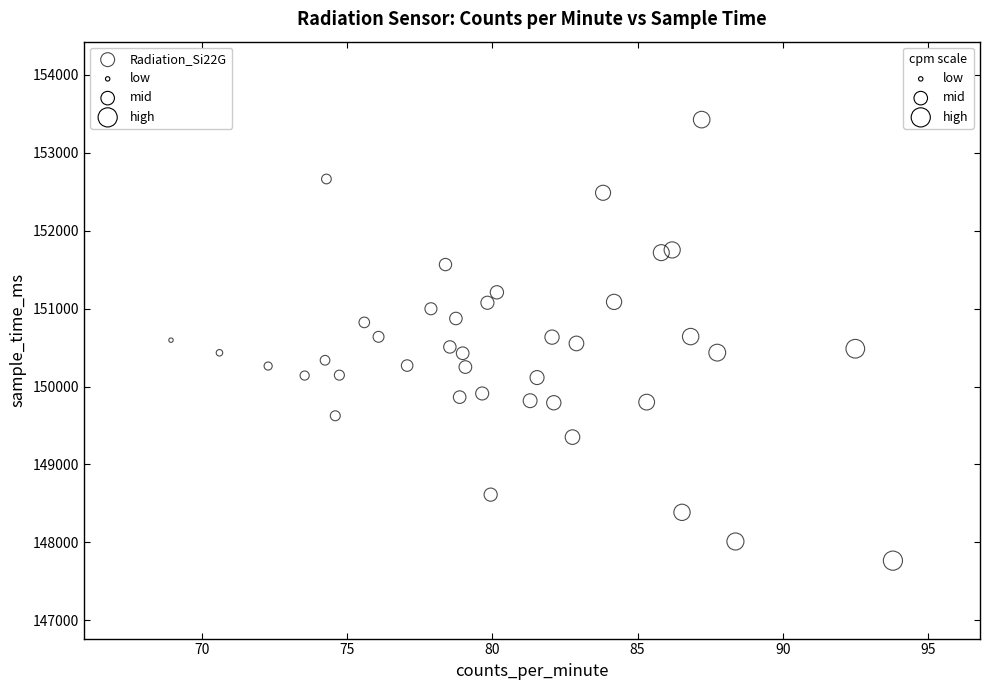

What is the range of Y values (max minus min)?

5659